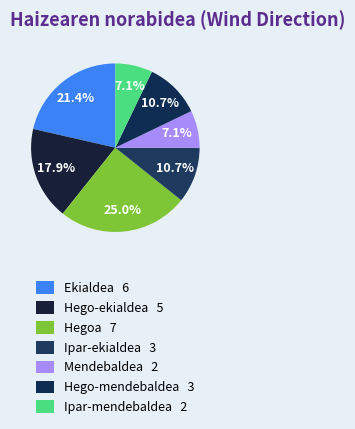

Count the number of slices in the pie.

7